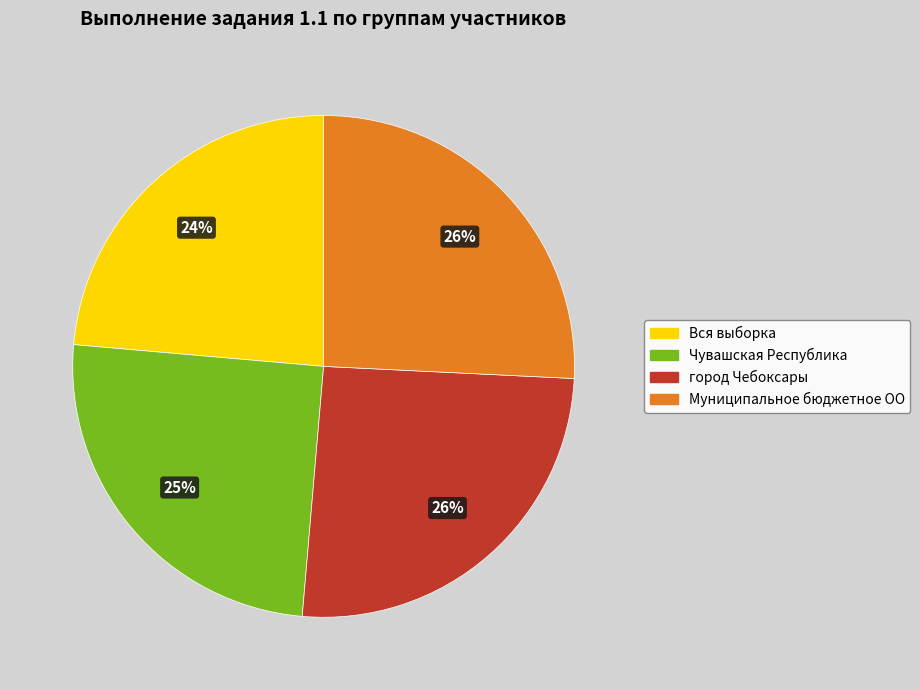

How many segments does this pie chart have?

4